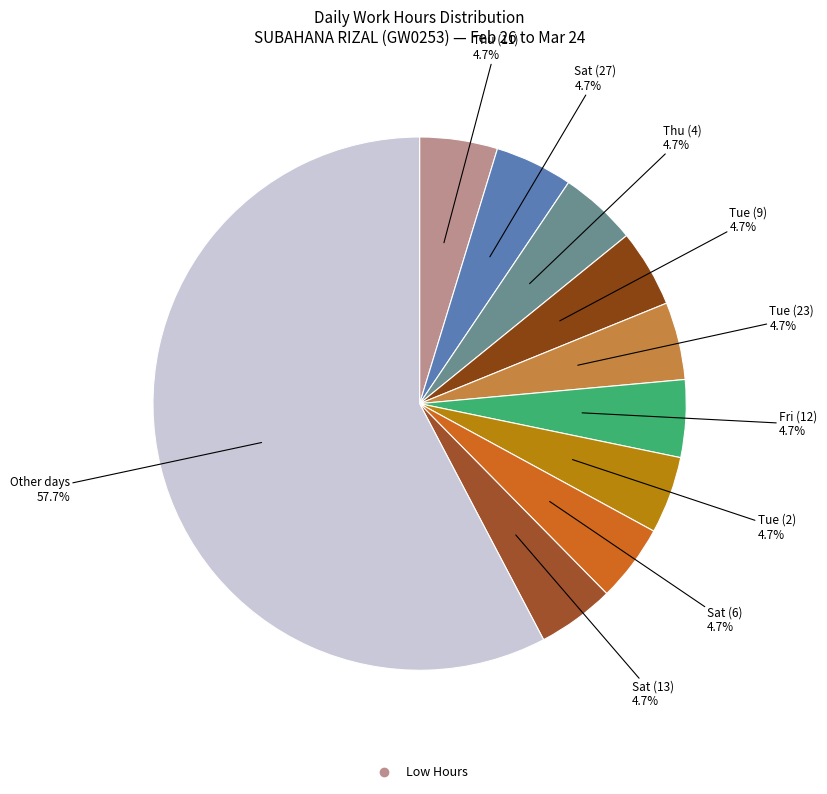

Count the number of slices in the pie.

10